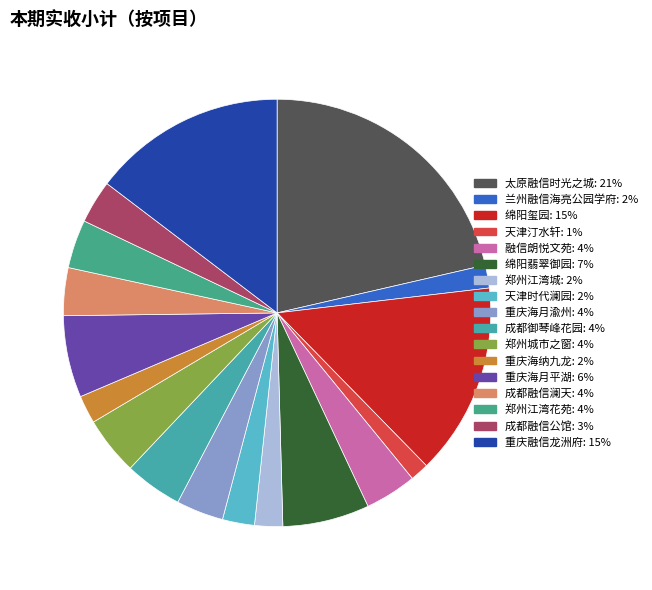

Does any single category account for the majority?

No